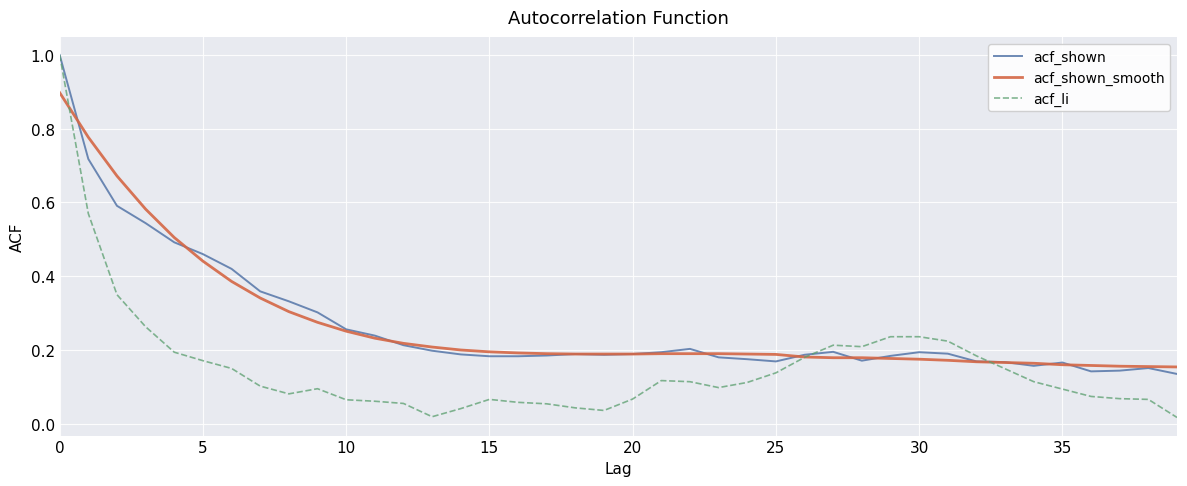

What are all the series names shown in the legend?

acf_shown, acf_shown_smooth, acf_li